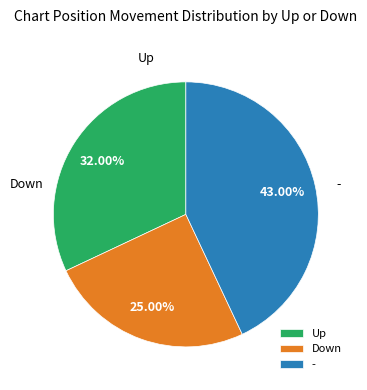

Is the sum of - and Down greater than half?

Yes